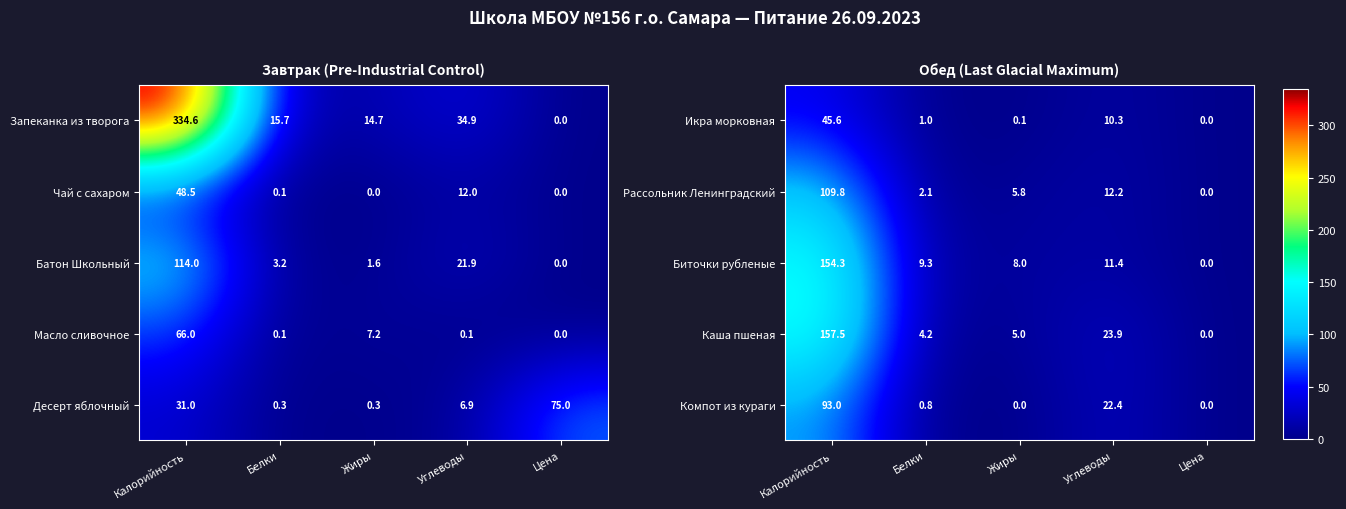

Count the number of categories in the chart.

5